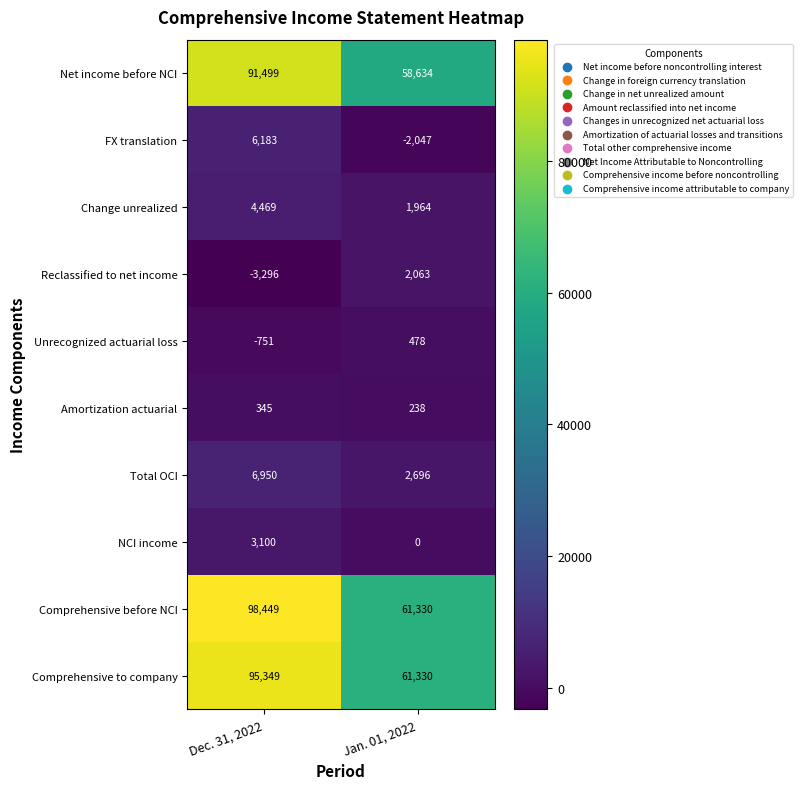

What value does the NCI income series have at Dec. 31, 2022, to the nearest 50?

3100